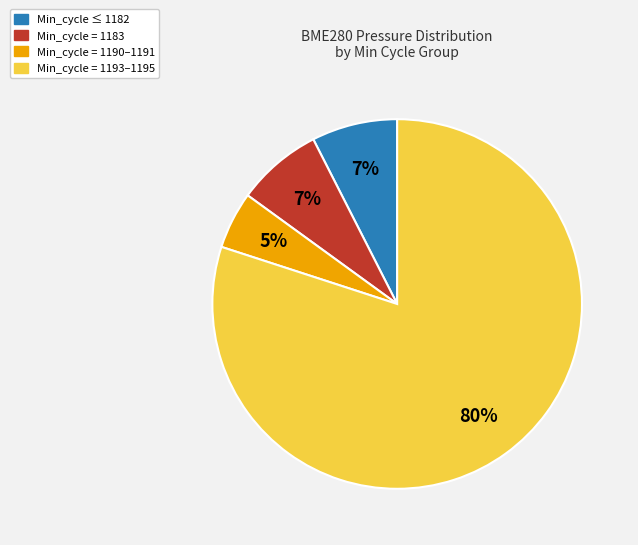

Does any single category account for the majority?

Yes